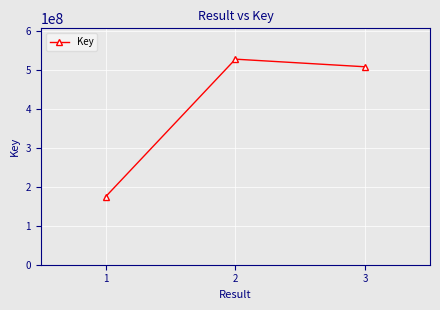

What is the ratio of the value at 2 to the value at 1?

3.0